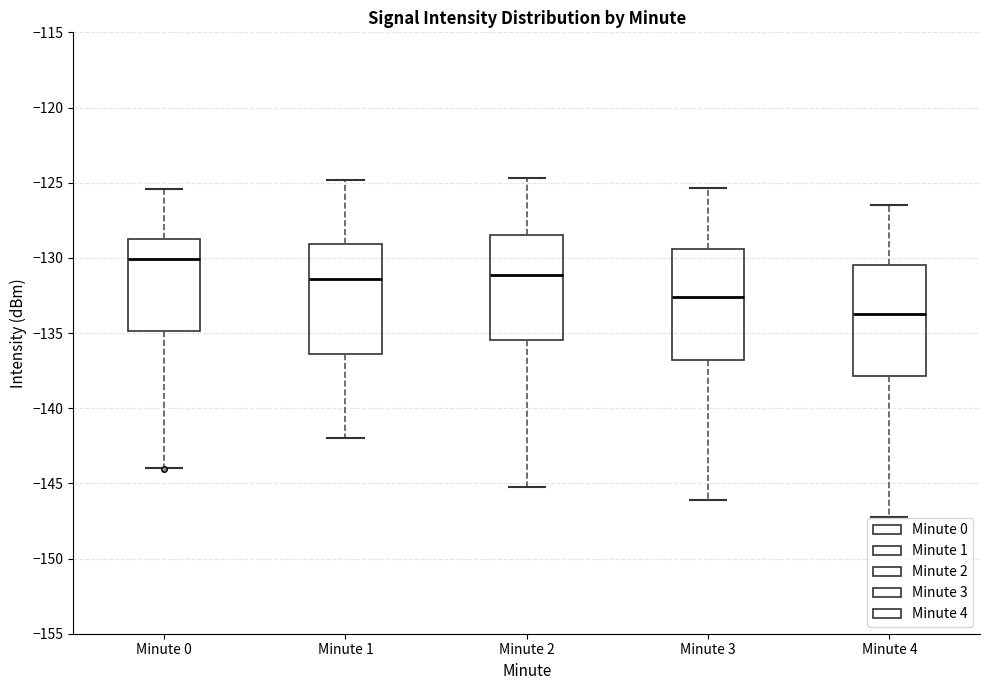

Reading left to right, transcribe this box plot: for each box, give where its median line is, the range the box spans, and where its two whiskers end, as read against the y-axis. The values are not printed on the chart, so give them approximately, as read against the axis.

Minute 0: median -130.0, box -135.0 to -129.0, whiskers -144.0 to -125.5
Minute 1: median -131.5, box -136.5 to -129.0, whiskers -142.0 to -125.0
Minute 2: median -131.0, box -135.5 to -128.5, whiskers -145.0 to -124.5
Minute 3: median -132.5, box -137.0 to -129.5, whiskers -146.0 to -125.5
Minute 4: median -133.5, box -138.0 to -130.5, whiskers -147.0 to -126.5